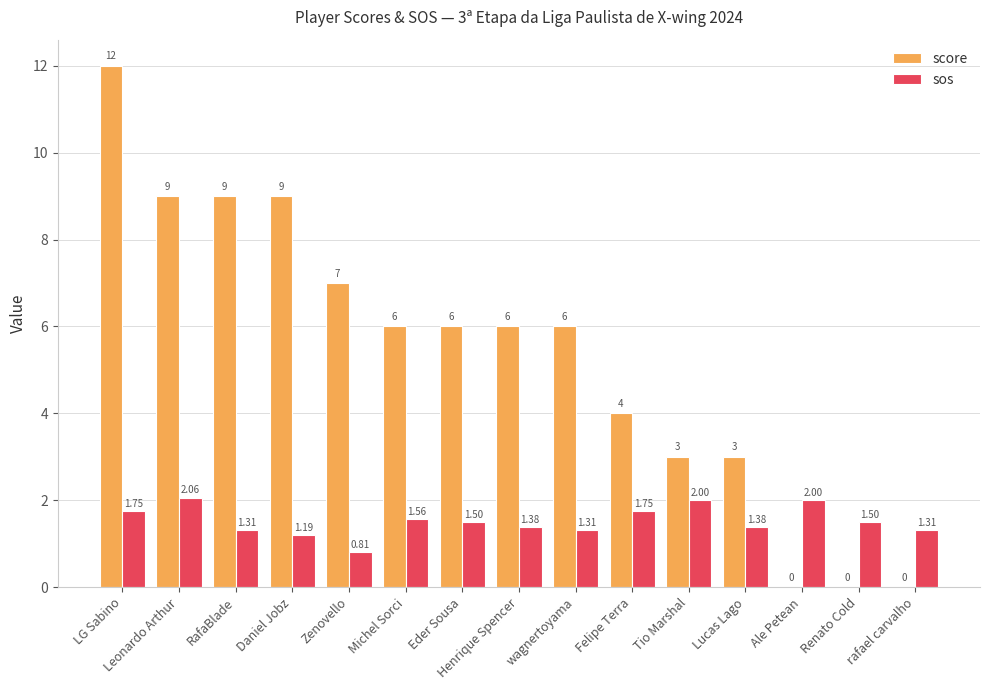

The score series shows 5.6 at Felipe Terra. True or false?

False